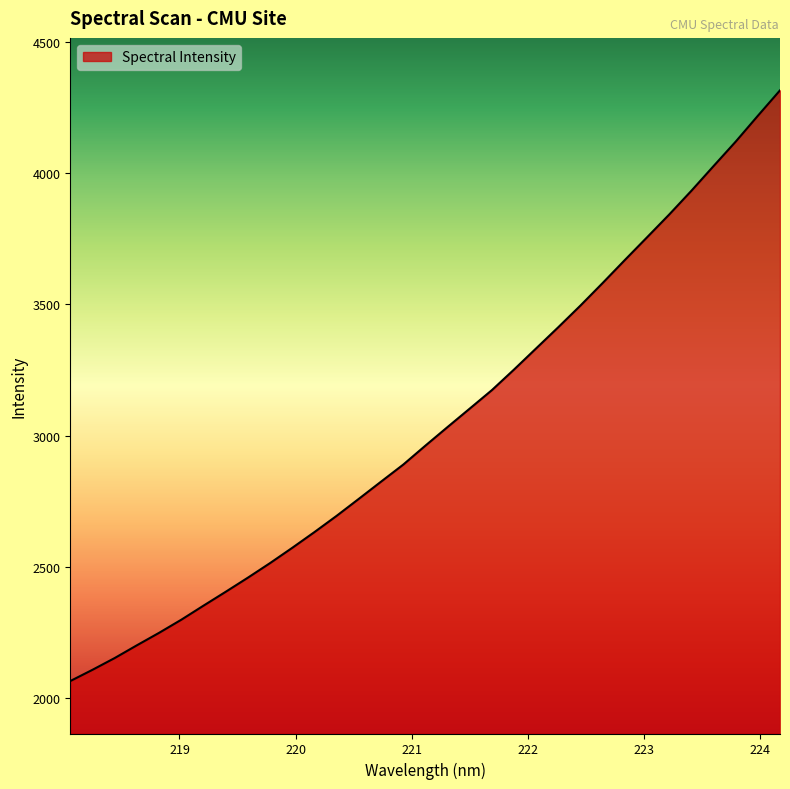

How many lines are shown in the chart?

1